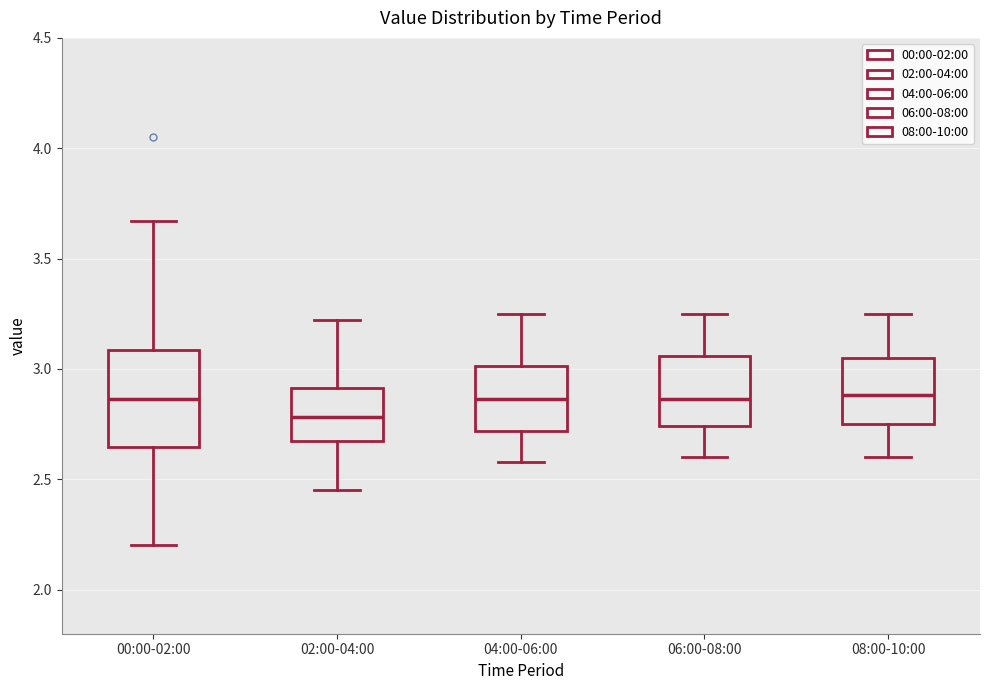

Which box has the lowest median line?

02:00-04:00